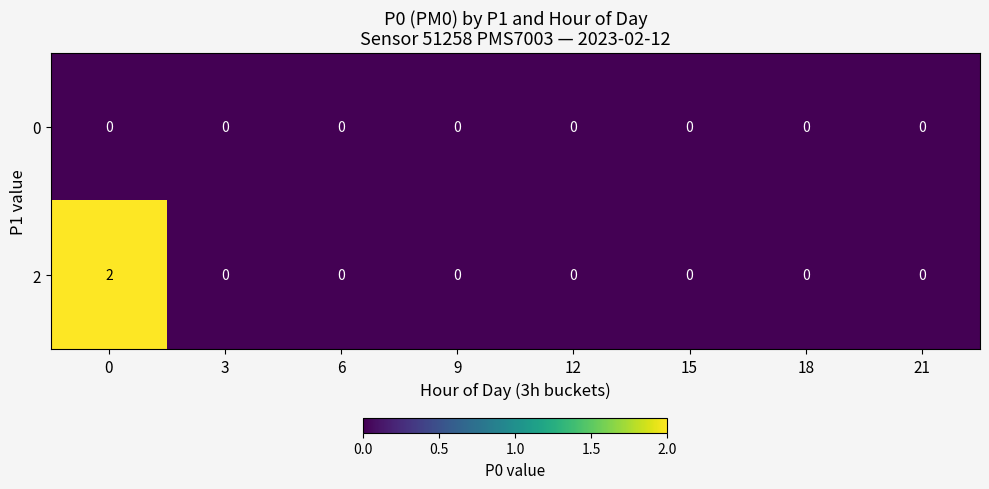

True or false: 2 has a value of -1 at 6.

False